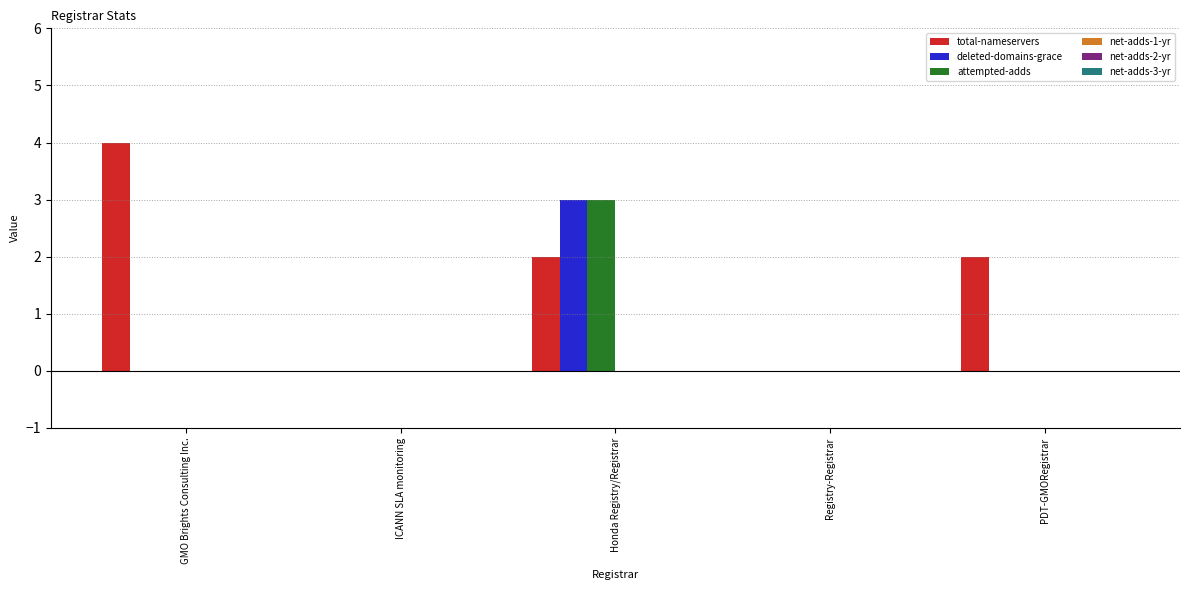

What is the approximate value of total-nameservers at GMO Brights Consulting Inc.?

4